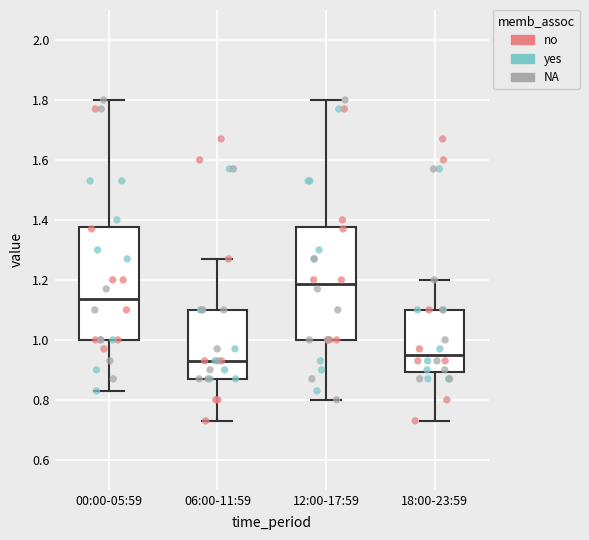

Where is the upper edge of the box for 06:00-11:59 on the y-axis? The values are not printed on the chart, so give them approximately, as read against the axis.

1.10